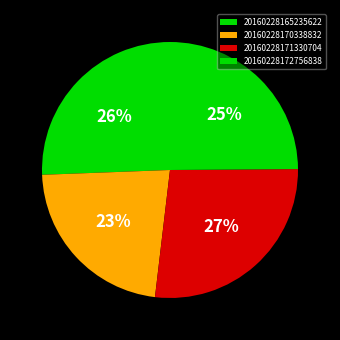

To the nearest percent, what percentage of the pie is 20160228165235622?

26%